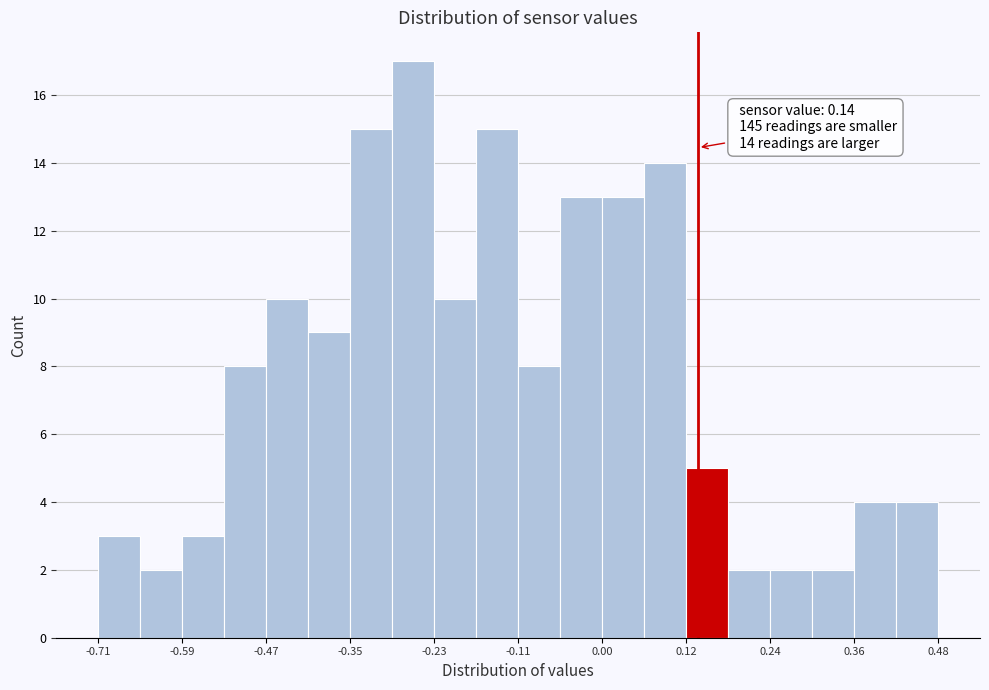

Around what value on the x-axis is the tallest bar? Give the approximate position of its centre, as read against the axis.

-0.26